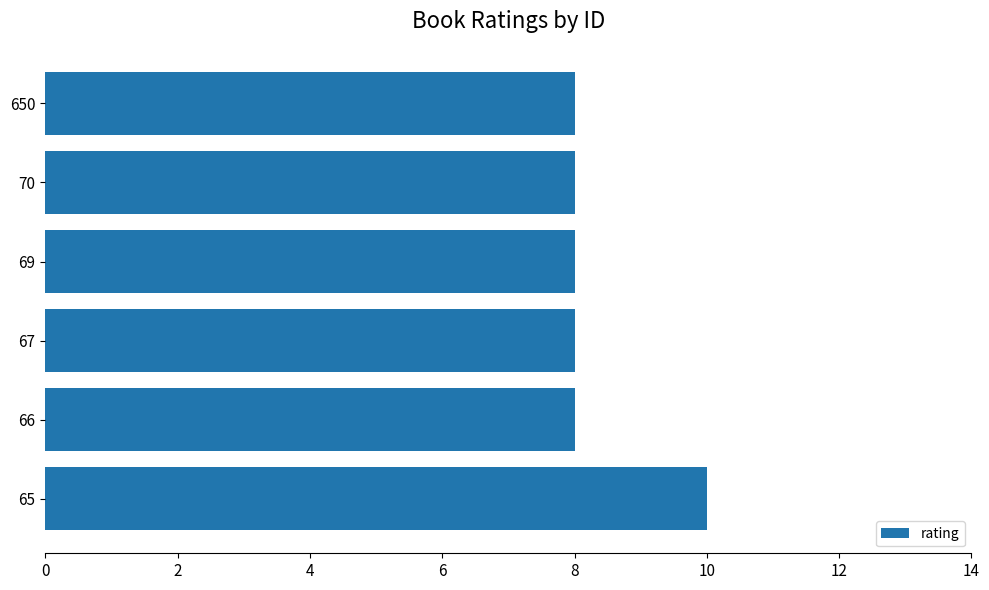

Is it true that the value at 69 is 8?

True